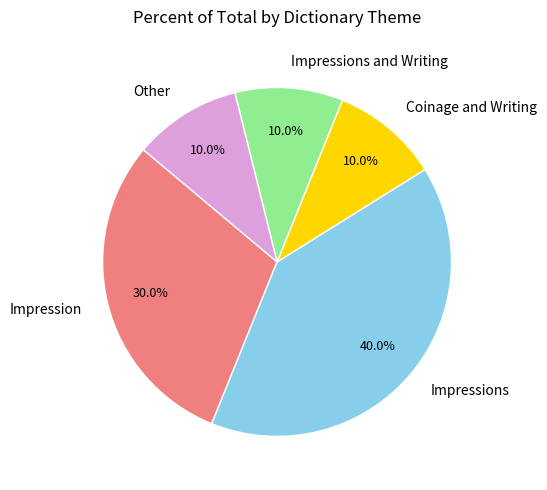

Does Impressions account for over 50% of the chart?

No